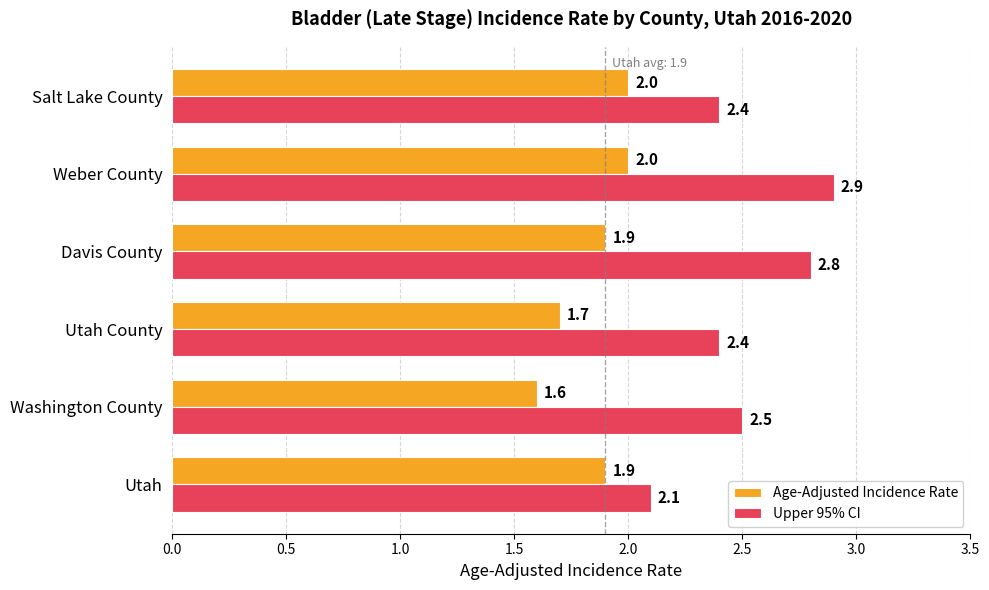

Which category has the lowest value across all series?

Washington County